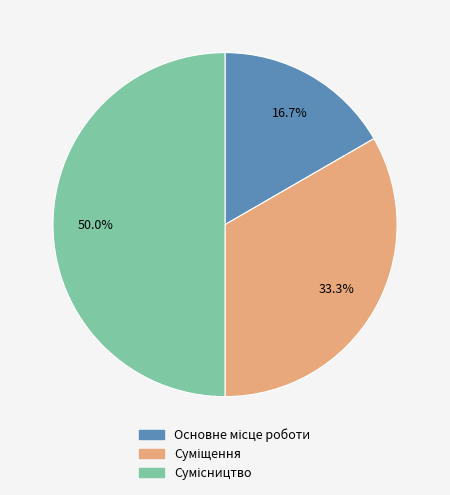

Which category has the biggest portion of the pie?

Сумісництво